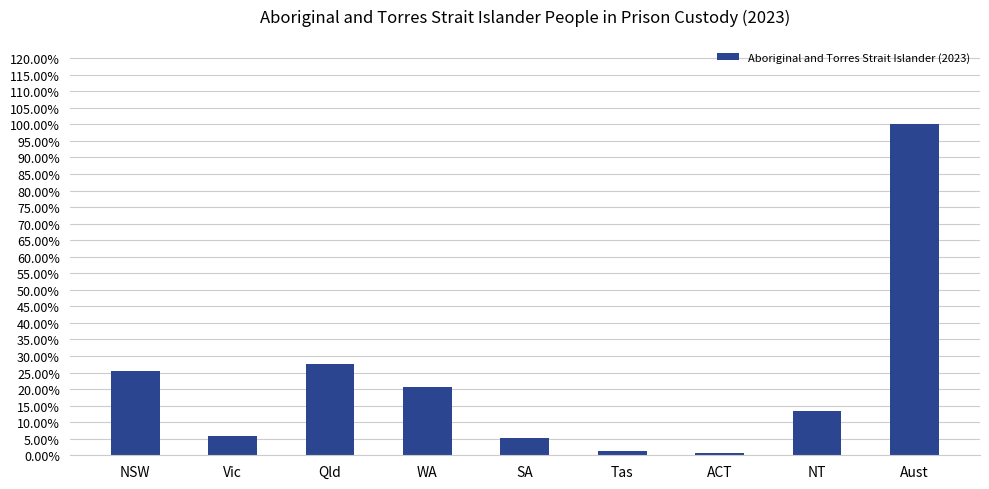

What is the difference between the maximum and minimum values?

1.0